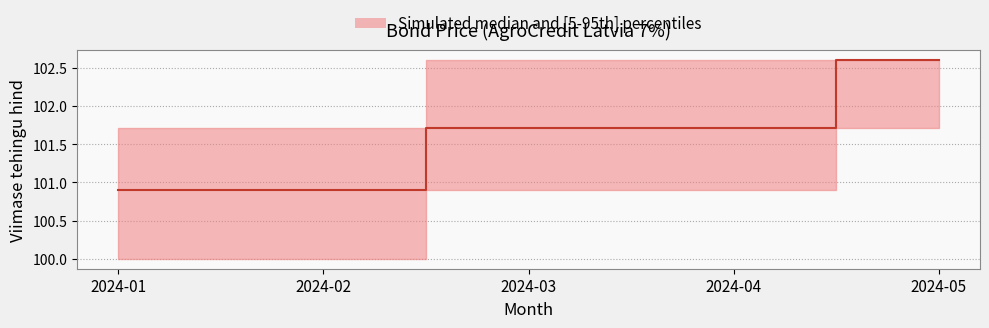

What is the smallest value displayed?

100.0